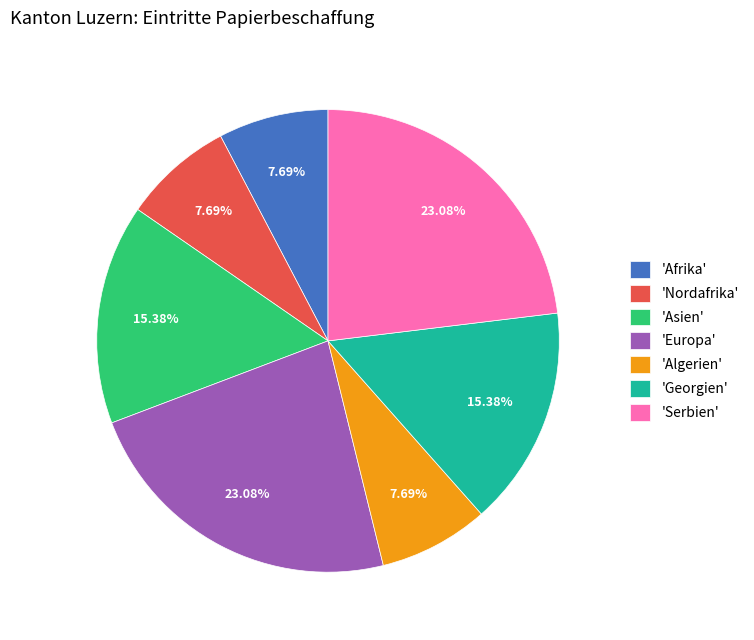

Does any single category account for the majority?

No